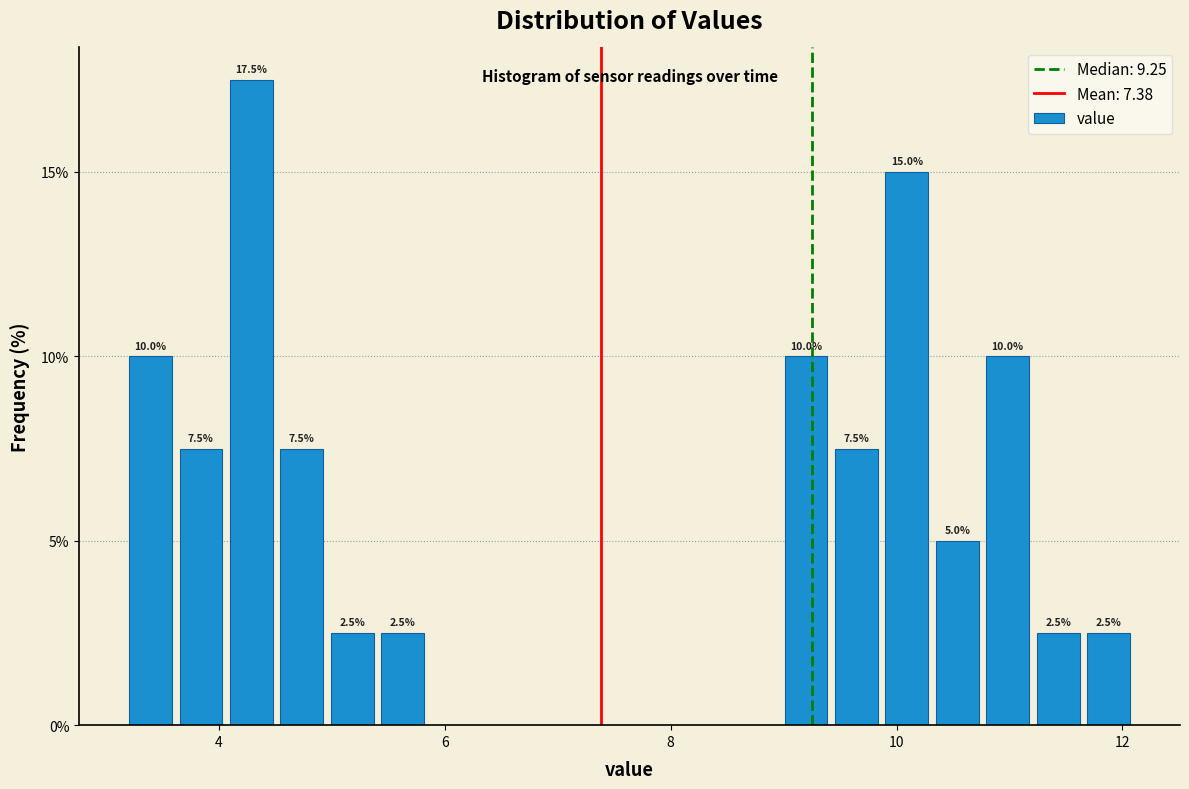

Read against the x-axis, roughly where is the centre of the tallest bar?

4.2